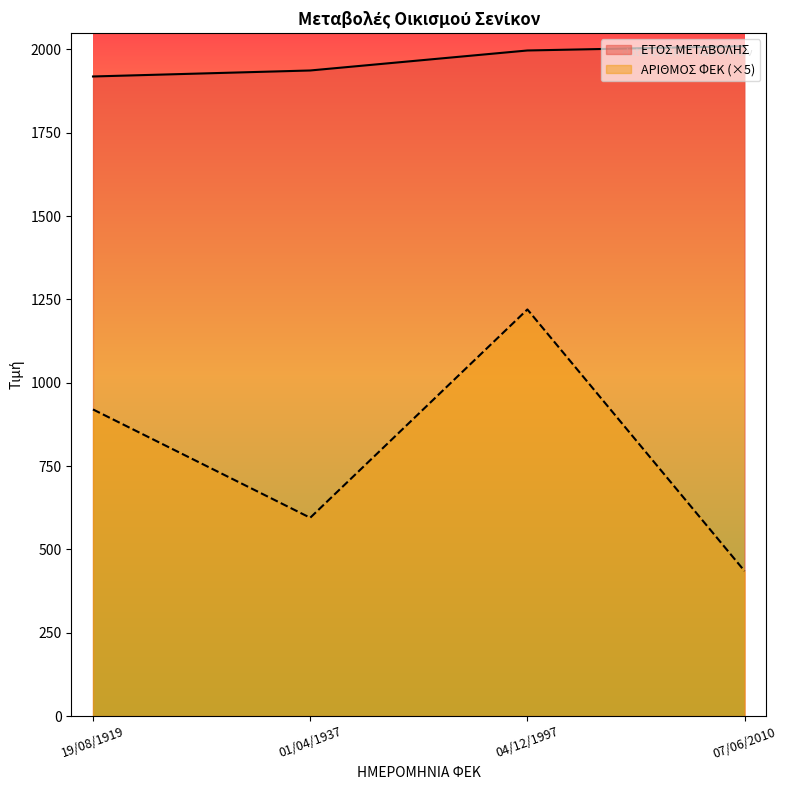

True or false: ΕΤΟΣ ΜΕΤΑΒΟΛΗΣ and ΑΡΙΘΜΟΣ ΦΕΚ (×5) intersect in this chart.

False